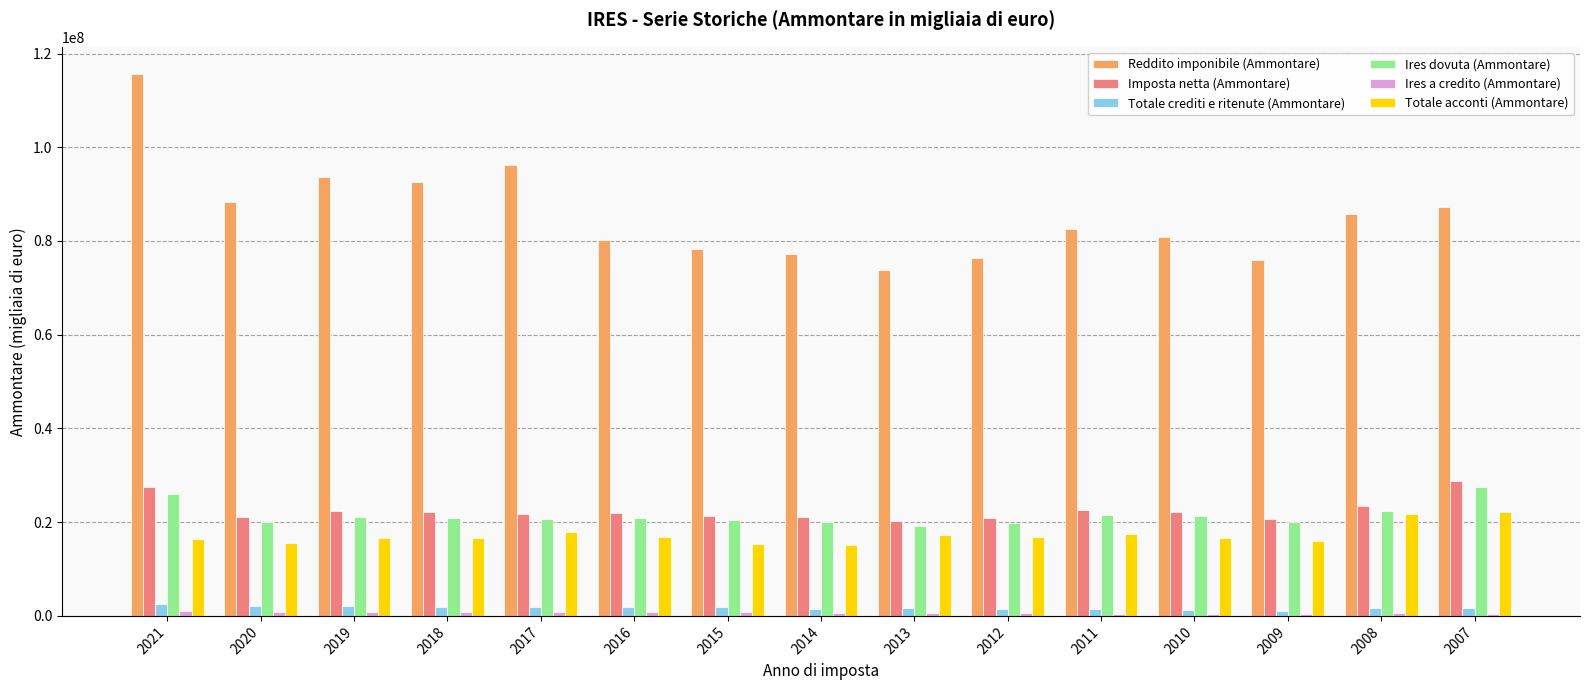

What is the approximate value of Imposta netta (Ammontare) at 2012?

20884345.0